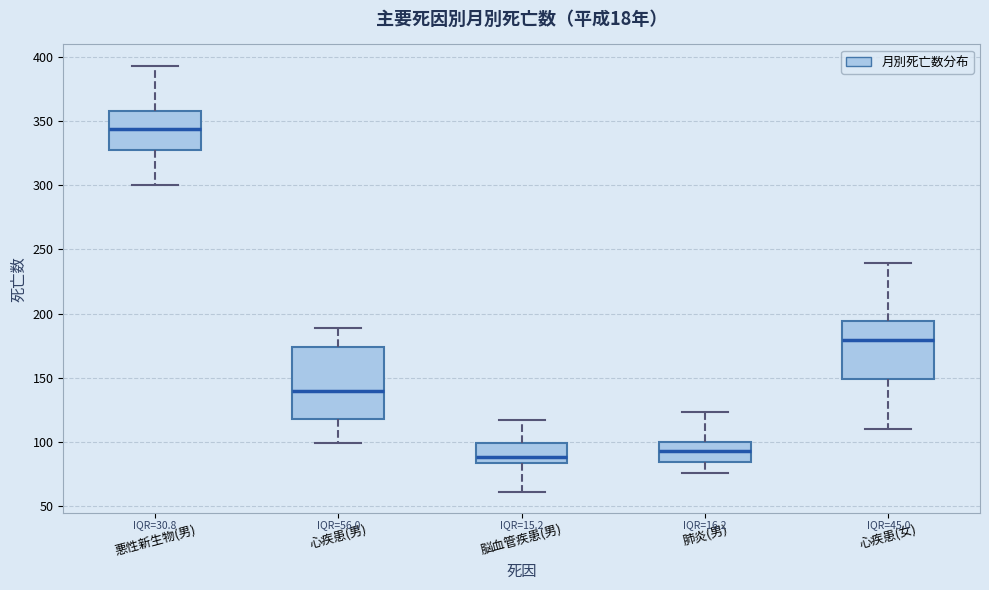

Which box's median line is the highest?

悪性新生物(男)